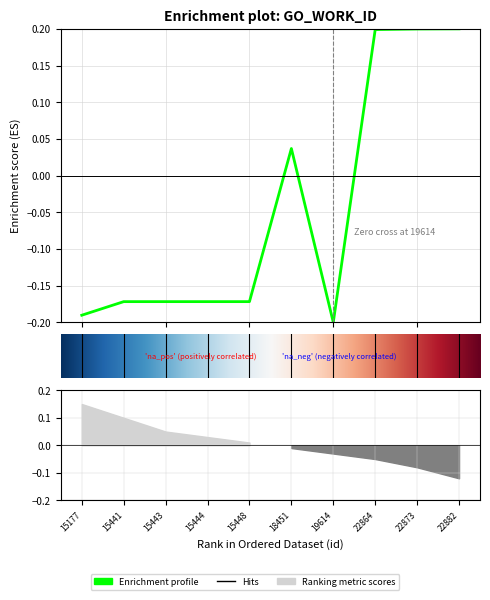

What is the sum of the values at 15441 and 15177?

-0.4